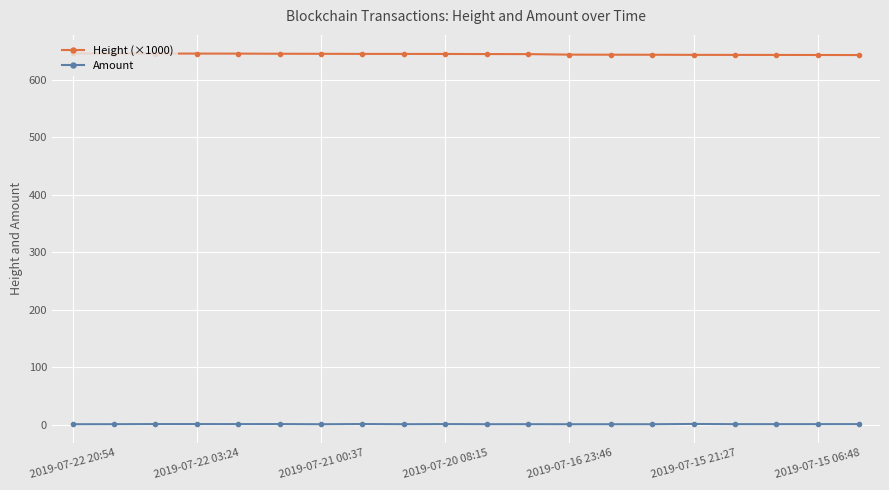

What is the sum of all Height (×1000) values?

12882.1